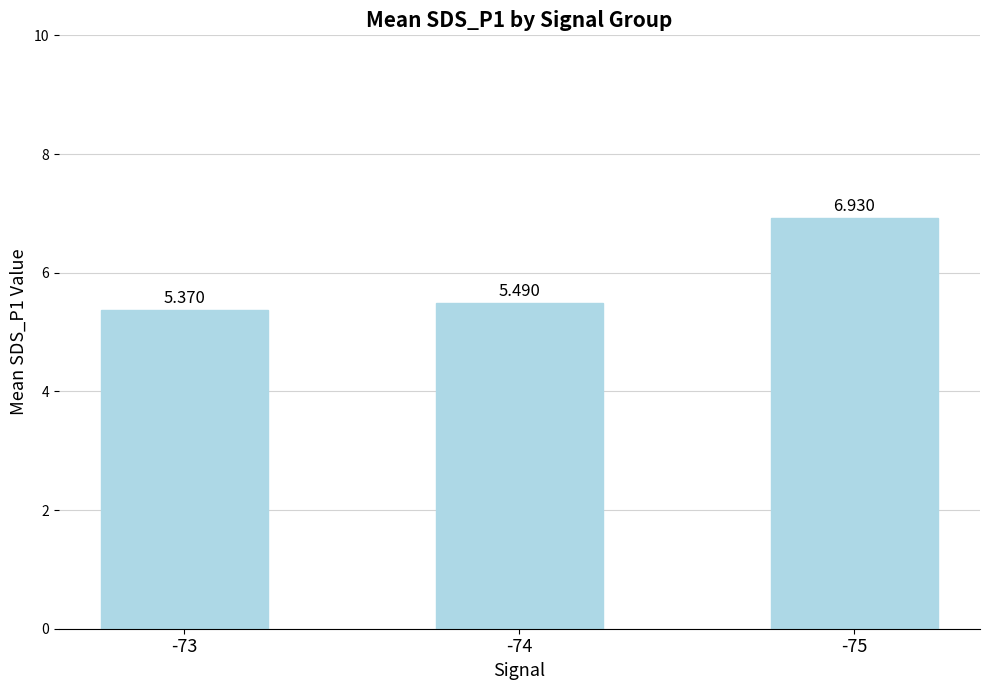

How many series are shown in this chart?

1